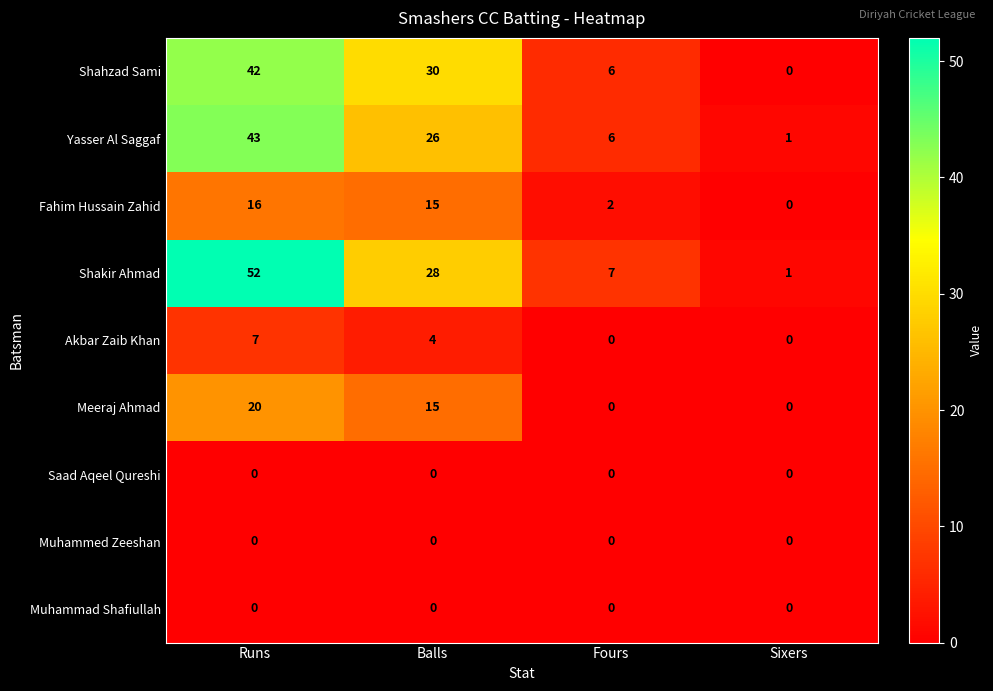

At which category is the sum across all series the highest?

Runs